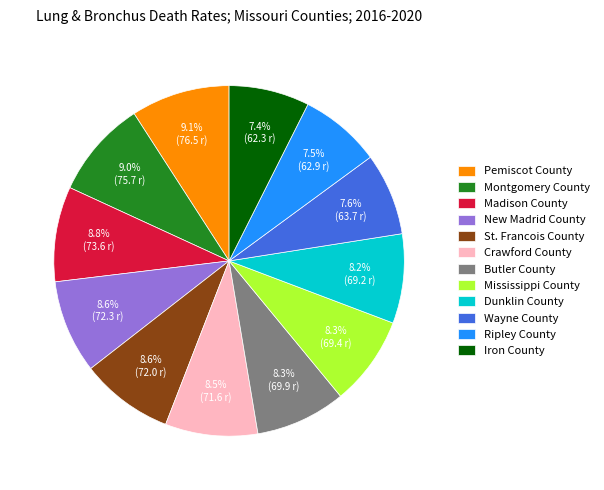

What is the ratio of the value at Madison County to the value at New Madrid County?

1.0